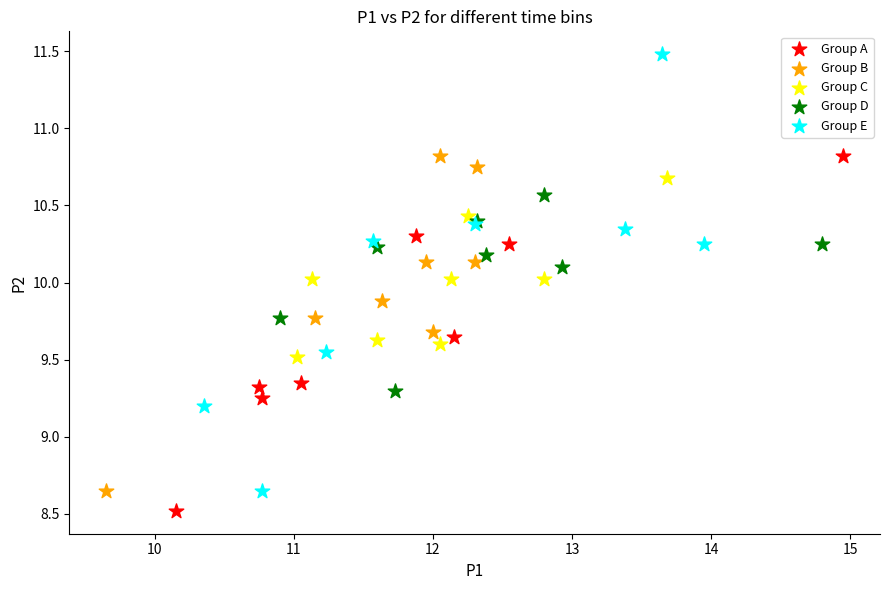

Which series contains the highest Y value?

Group E